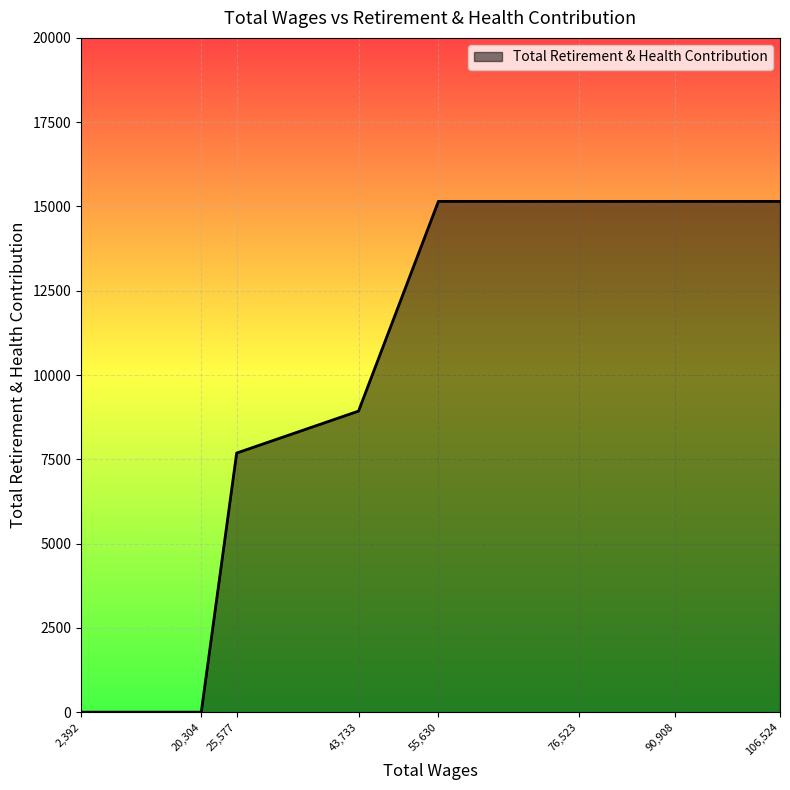

How many values are below 15151?

4